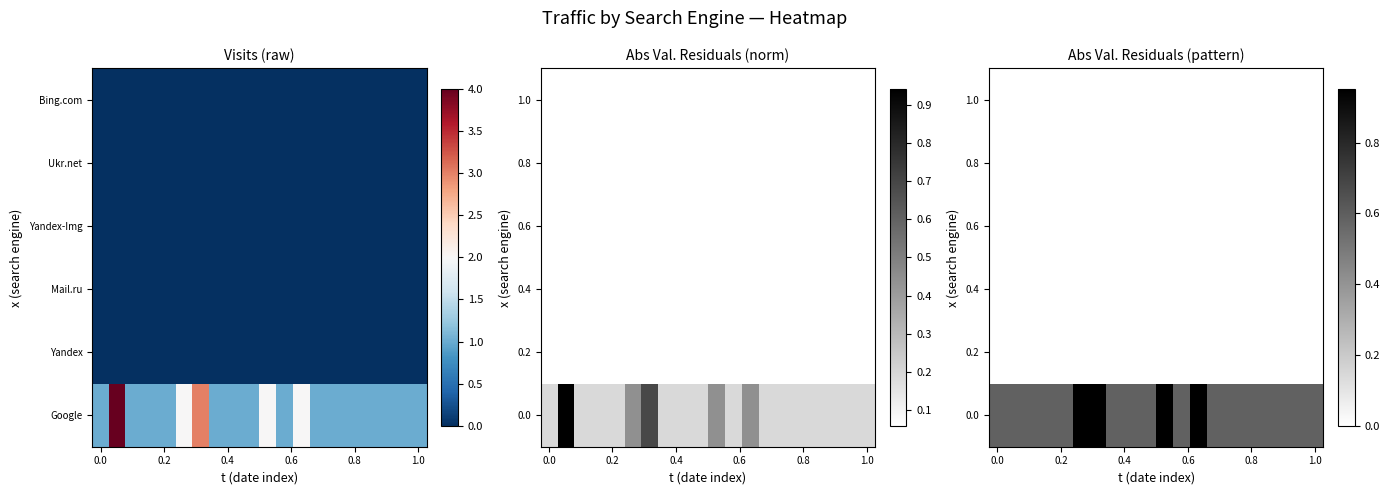

Is it true that 0.8 equals 0.0 at 0.0?

True